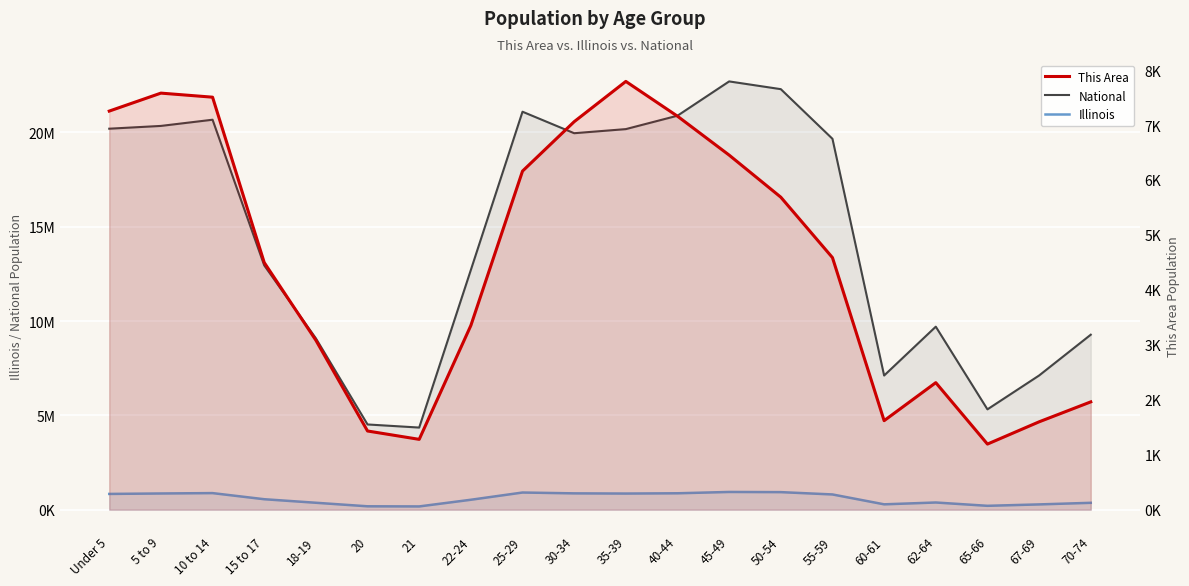

How many lines are shown in the chart?

3